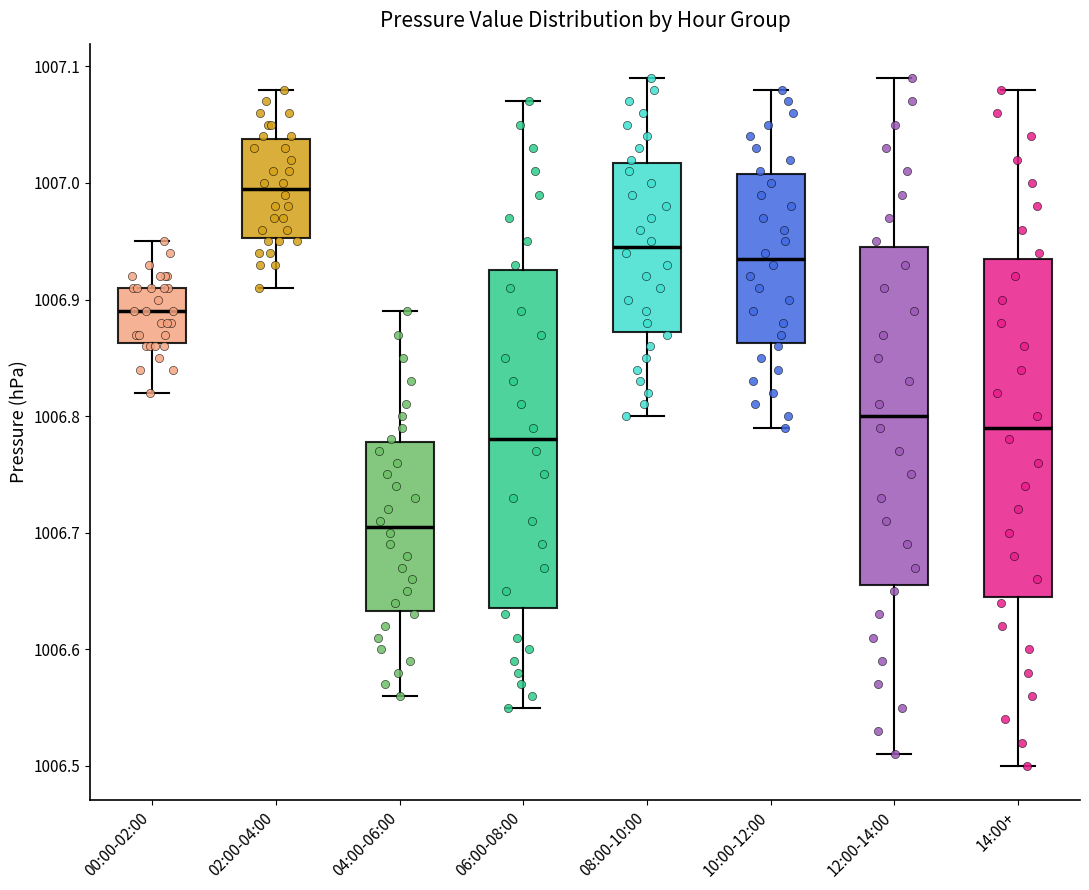

Where does the upper whisker of the box for 10:00-12:00 end on the y-axis? The values are not printed on the chart, so give them approximately, as read against the axis.

1007.08